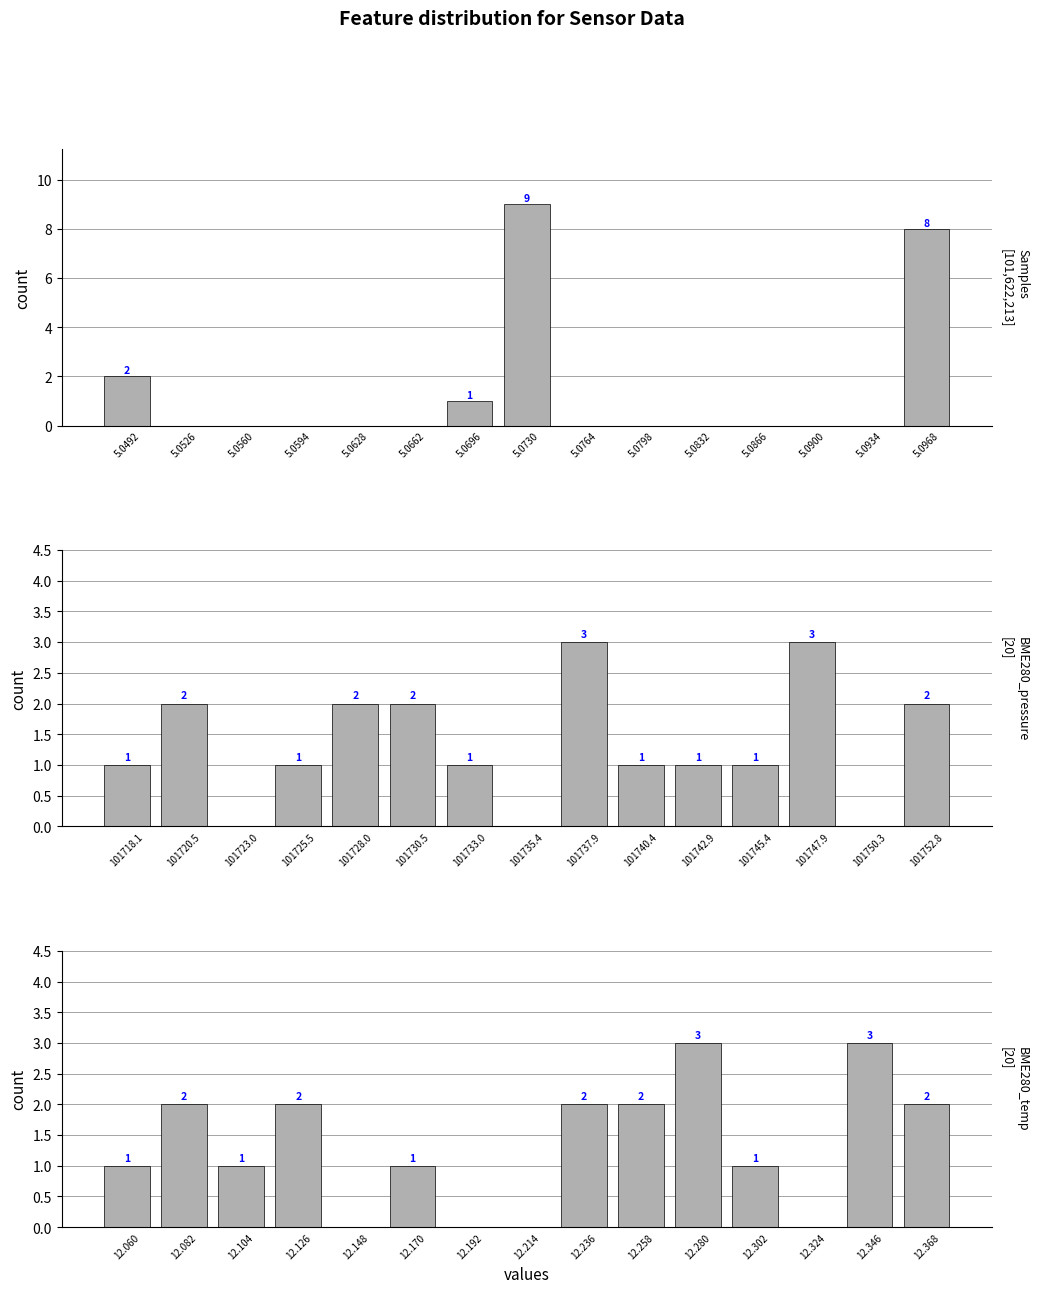

Read the Samples value at 5.0730.

9